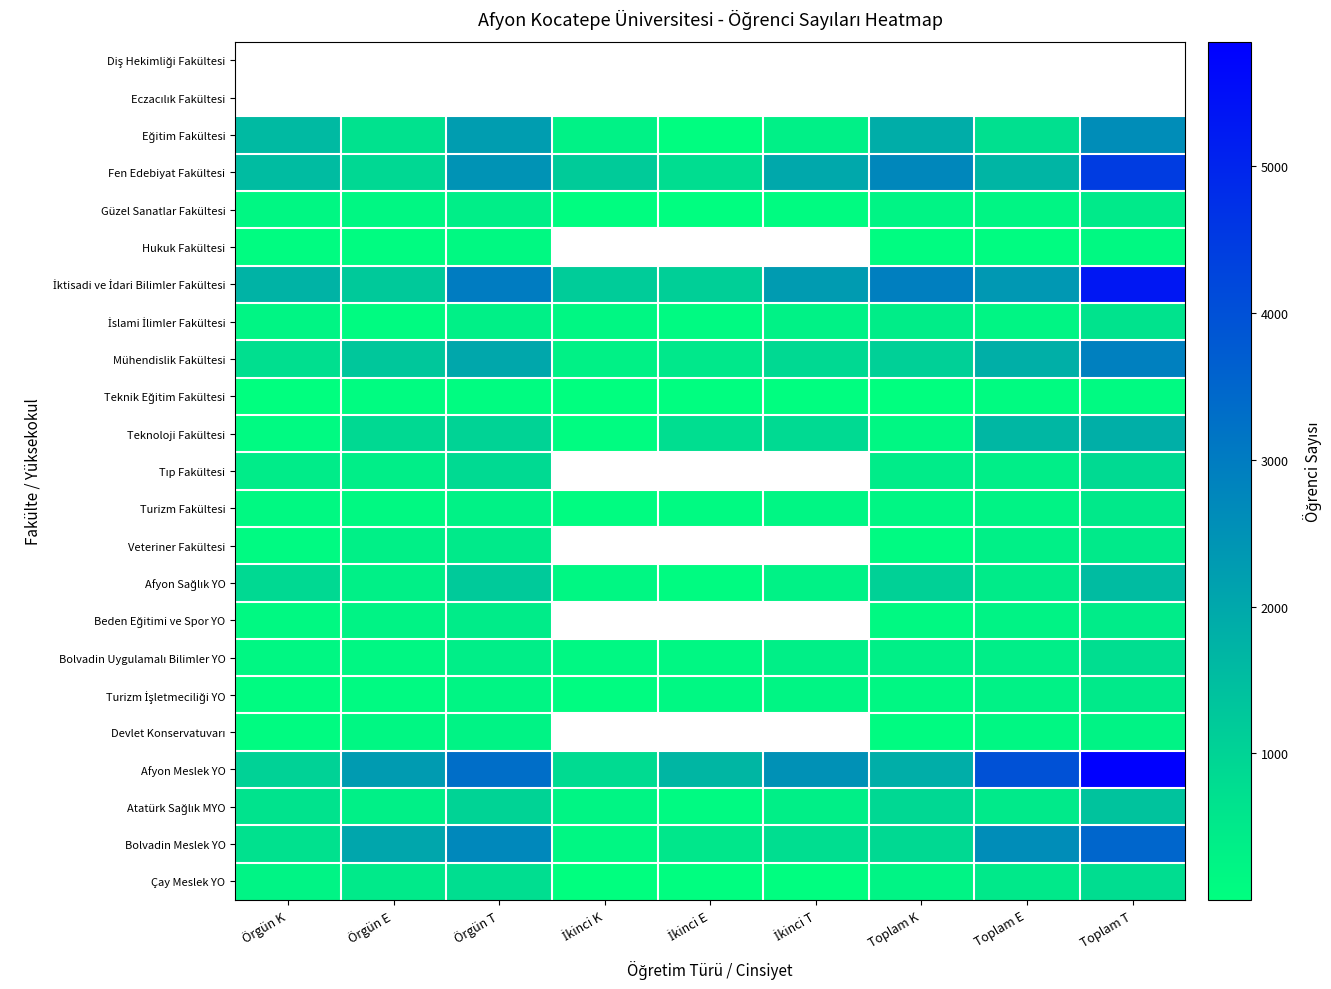

What is the sum of the İktisadi ve İdari Bilimler Fakültesi values at Toplam K and Örgün K?

4679.0